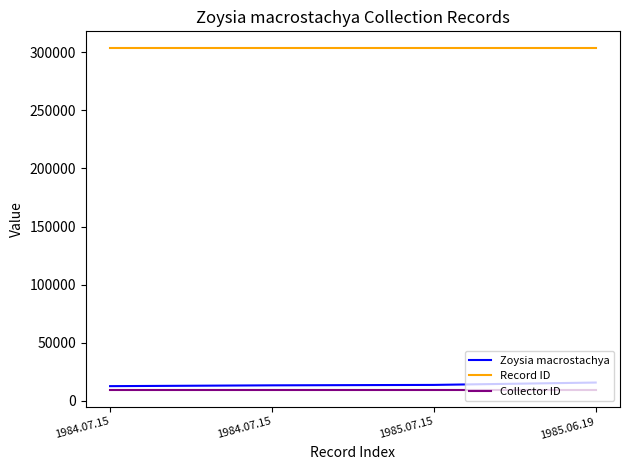

What is the total value across all series at 1985.07.15?

326701